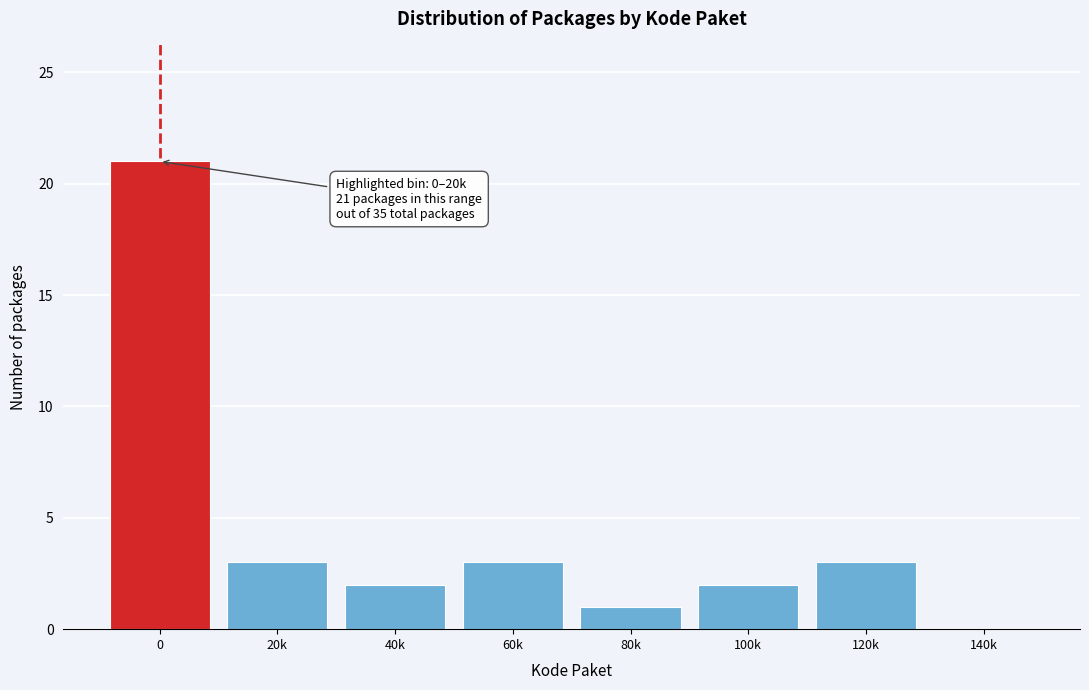

Reading left to right, transcribe all the data shown in this chart.

0=21	20k=3	40k=2	60k=3	80k=1	100k=2	120k=3	140k=0